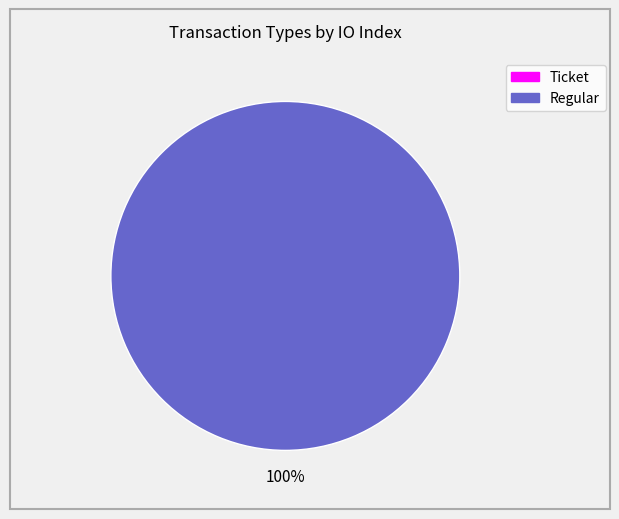

Which slice is the smallest?

Ticket